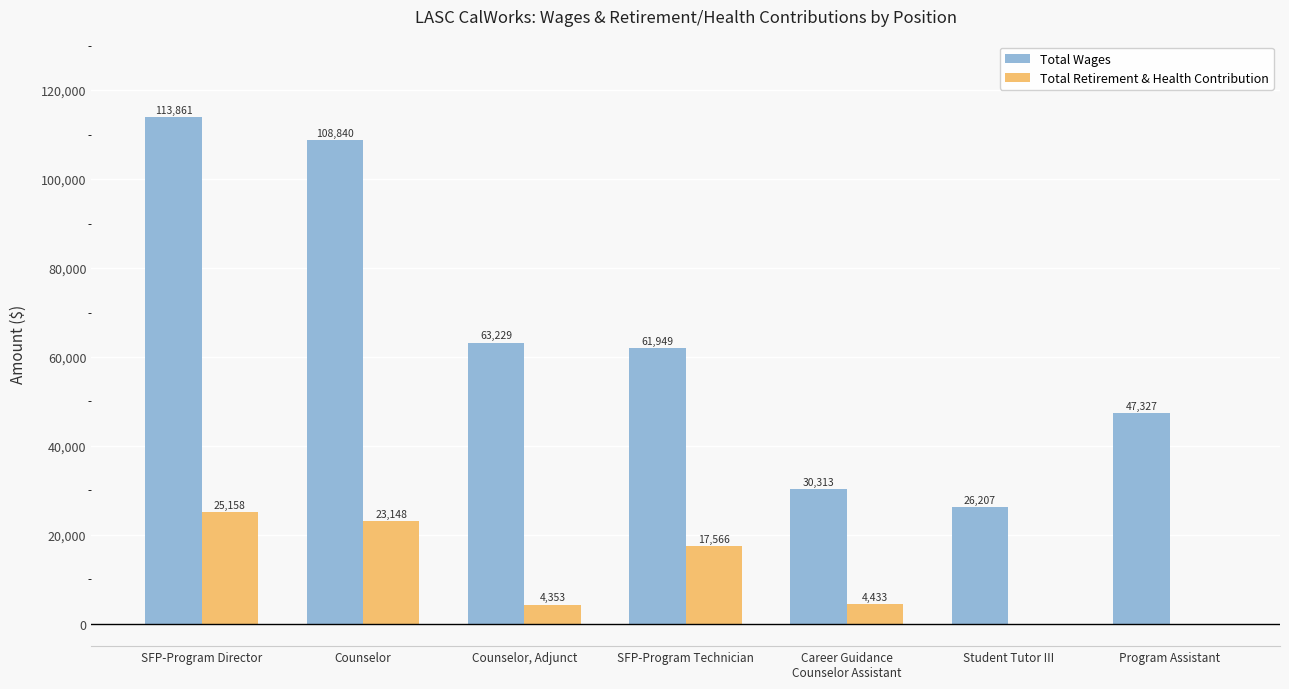

What is the greatest value displayed?

113861